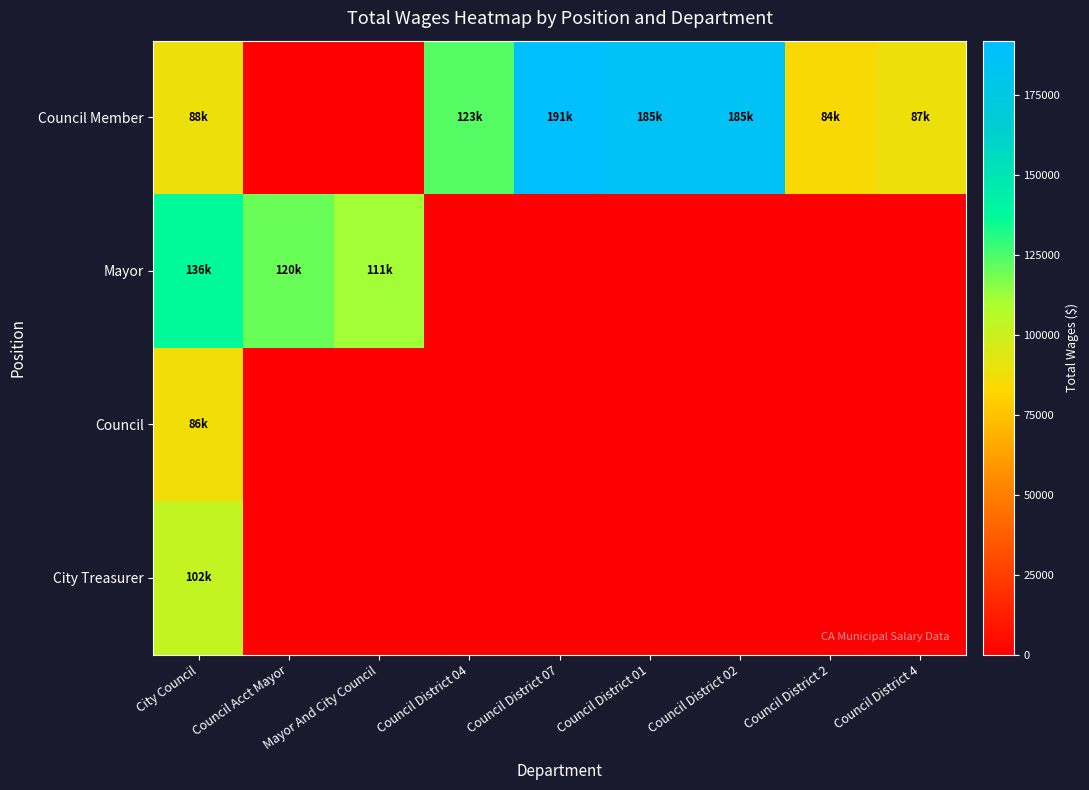

Which series has the largest total across all categories?

Council Member